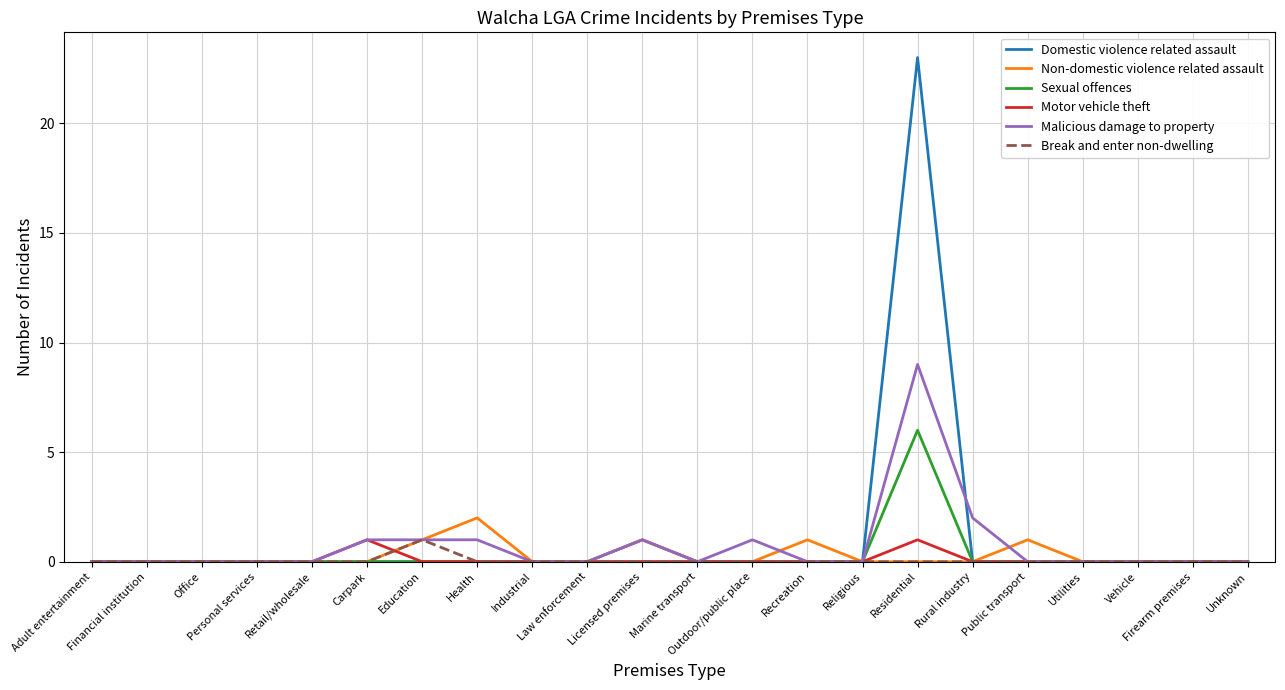

What is the sum of all Domestic violence related assault values?

24